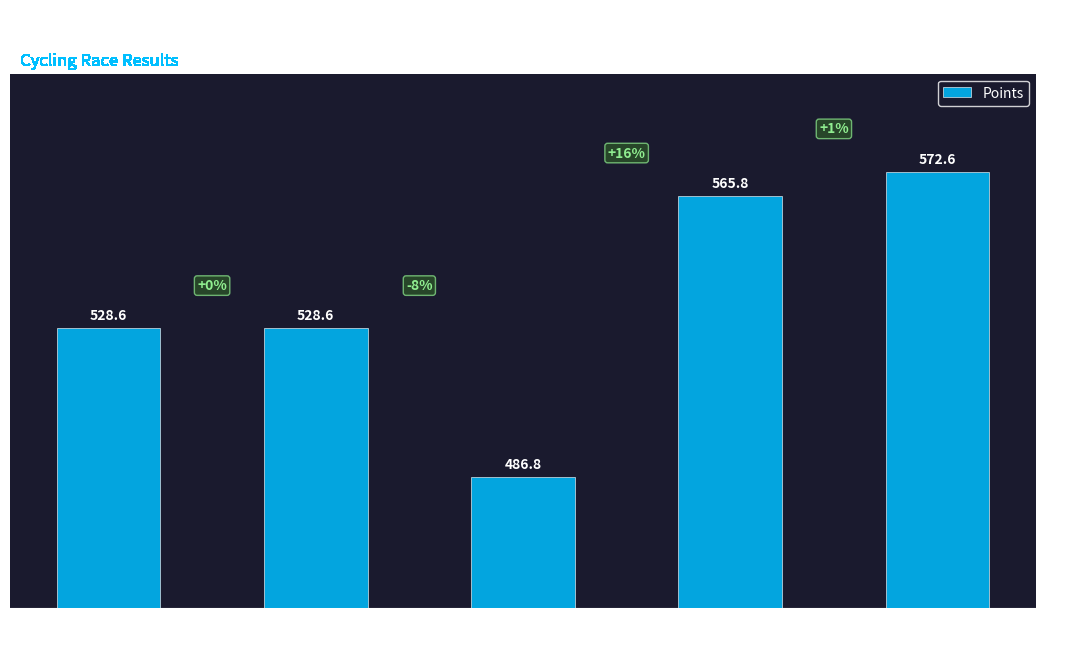

What is the approximate value at Cat 4 - Men?

486.8